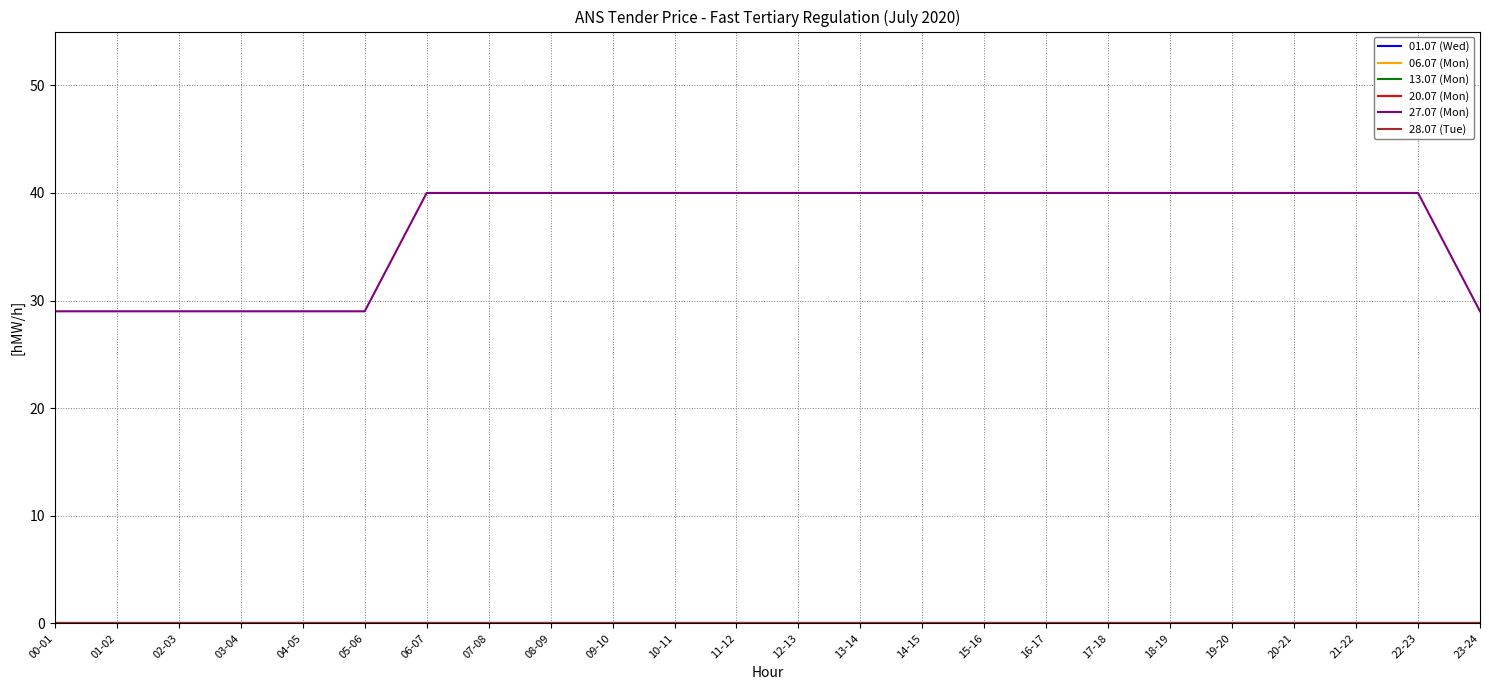

What is the label of the 19th point from the left?

18-19